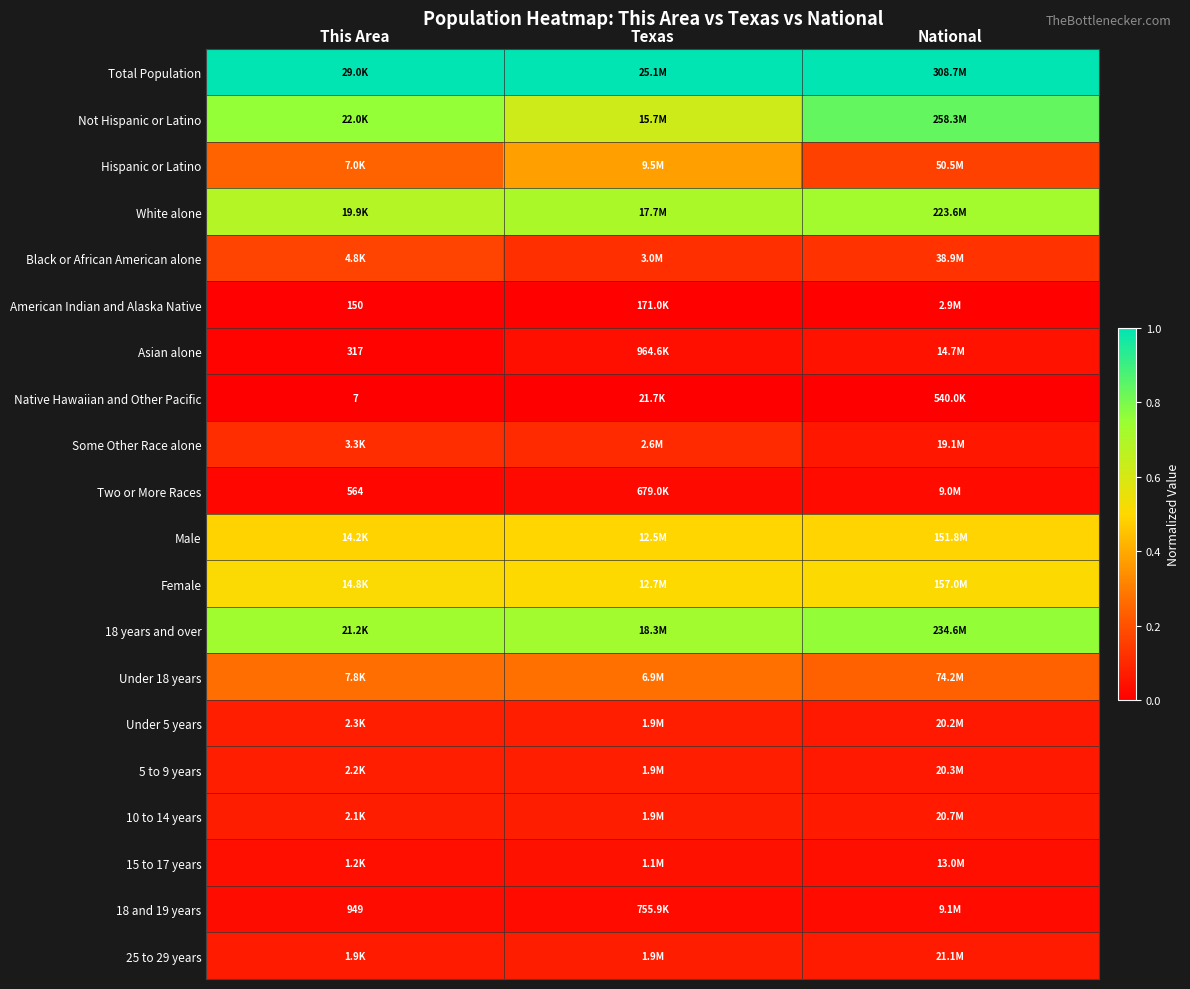

At which label does Not Hispanic or Latino reach its peak?

National